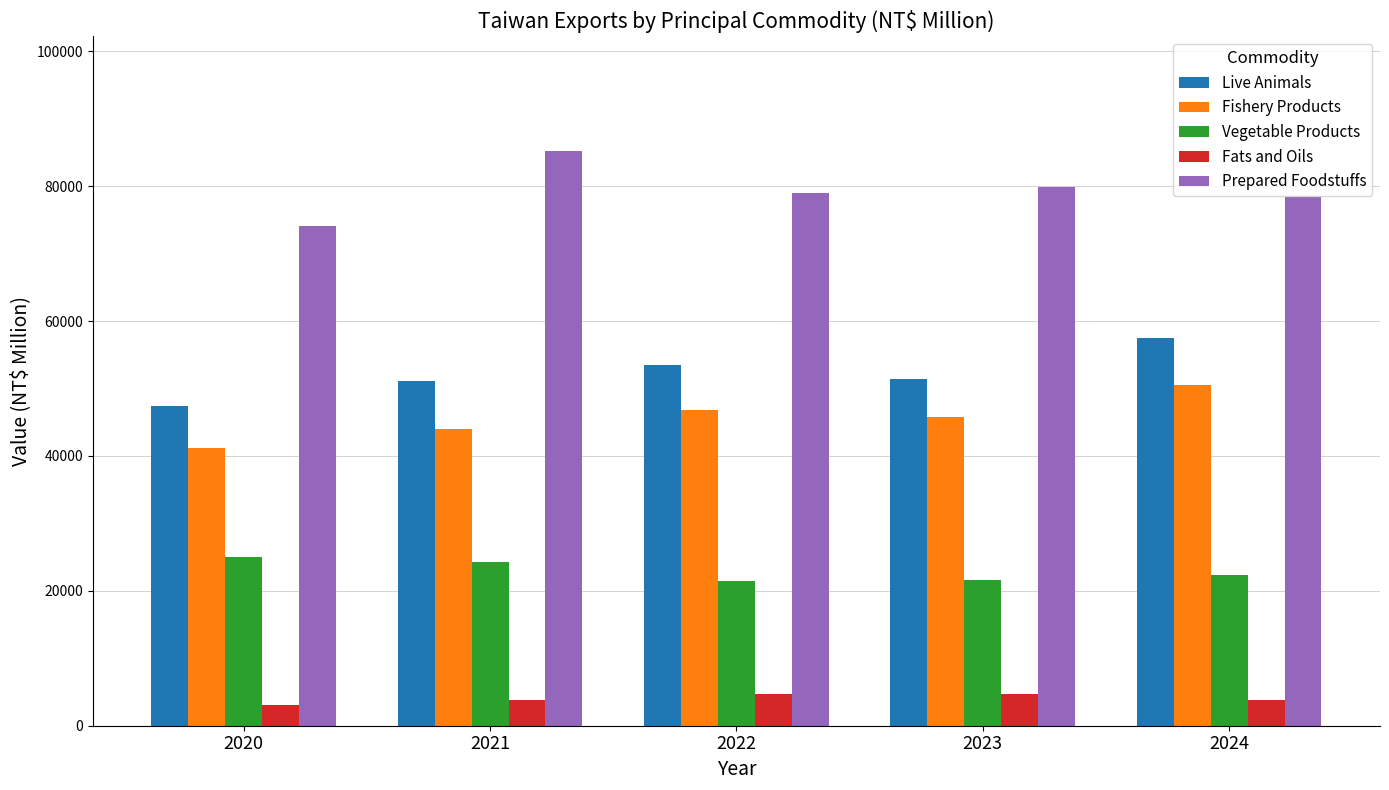

What is the value of the Fishery Products bar at the 4th from the left?

45779